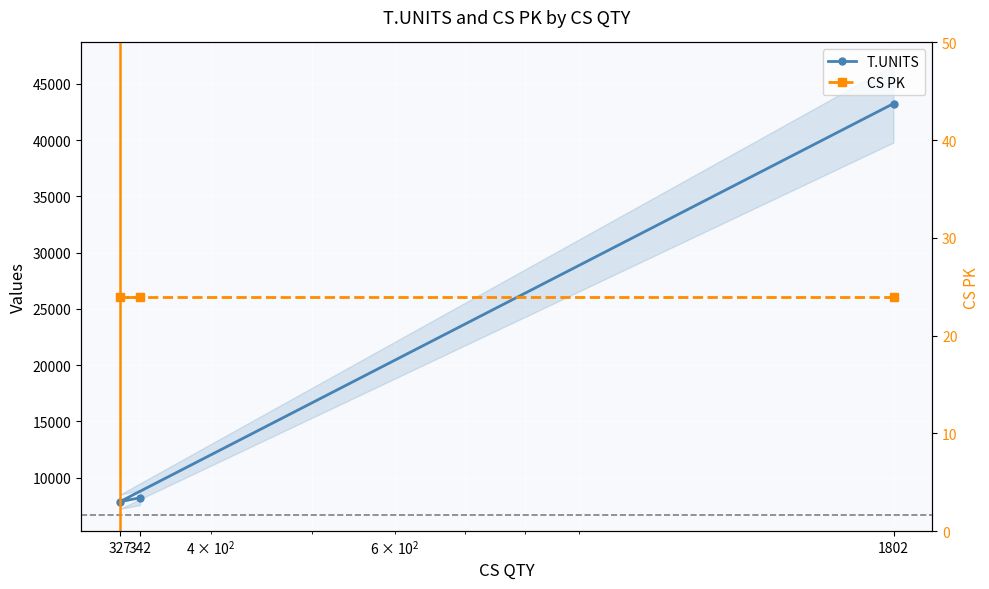

At which label does T.UNITS first exceed 8208?

1802